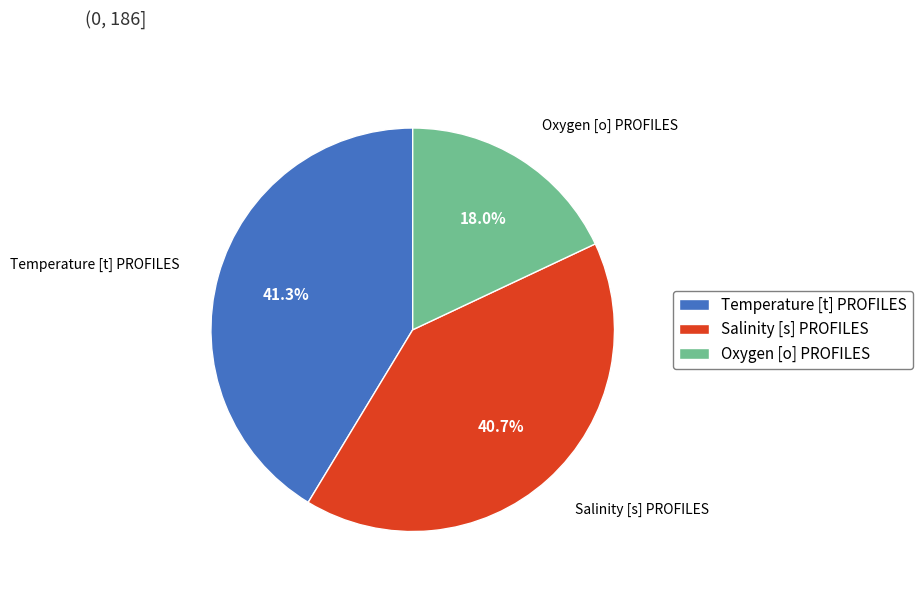

To the nearest percent, what is the combined percentage of Temperature [t] PROFILES and Oxygen [o] PROFILES?

59%